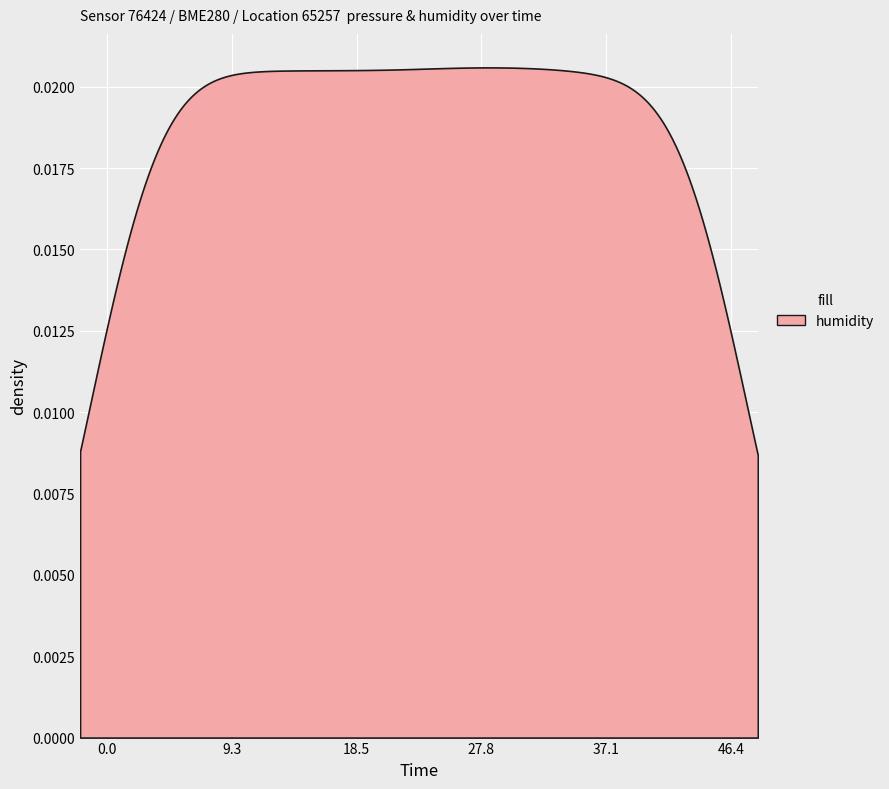

True or false: pressure and humidity cross at least once.

False